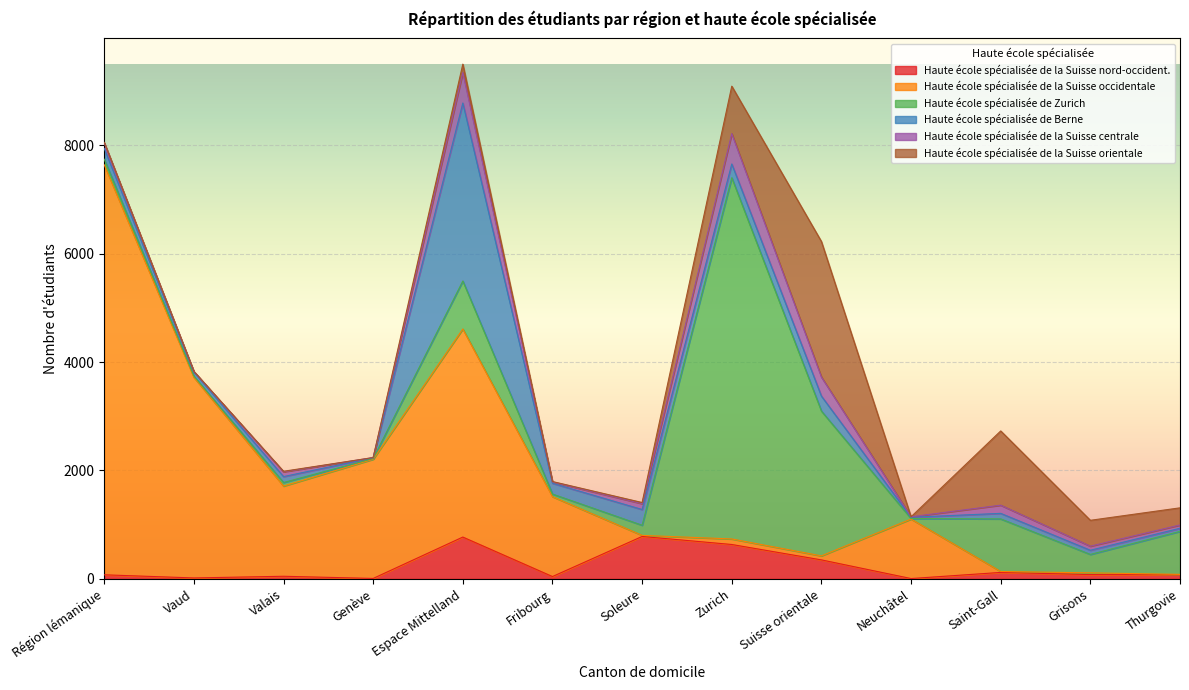

List the series in order of their peak value, highest first.

Haute école spécialisée de la Suisse occidentale, Haute école spécialisée de Zurich, Haute école spécialisée de Berne, Haute école spécialisée de la Suisse orientale, Haute école spécialisée de la Suisse nord-occident., Haute école spécialisée de la Suisse centrale